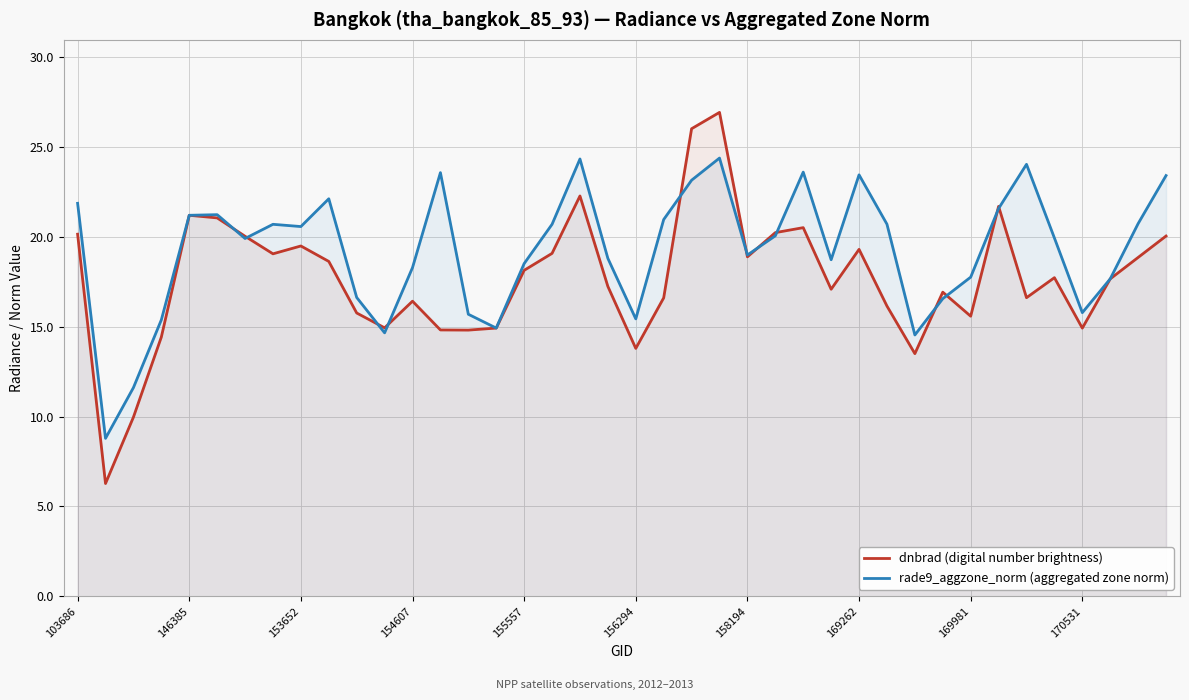

Rank the series by their average value, from highest to lowest.

rade9_aggzone_norm (aggregated zone norm), dnbrad (digital number brightness)